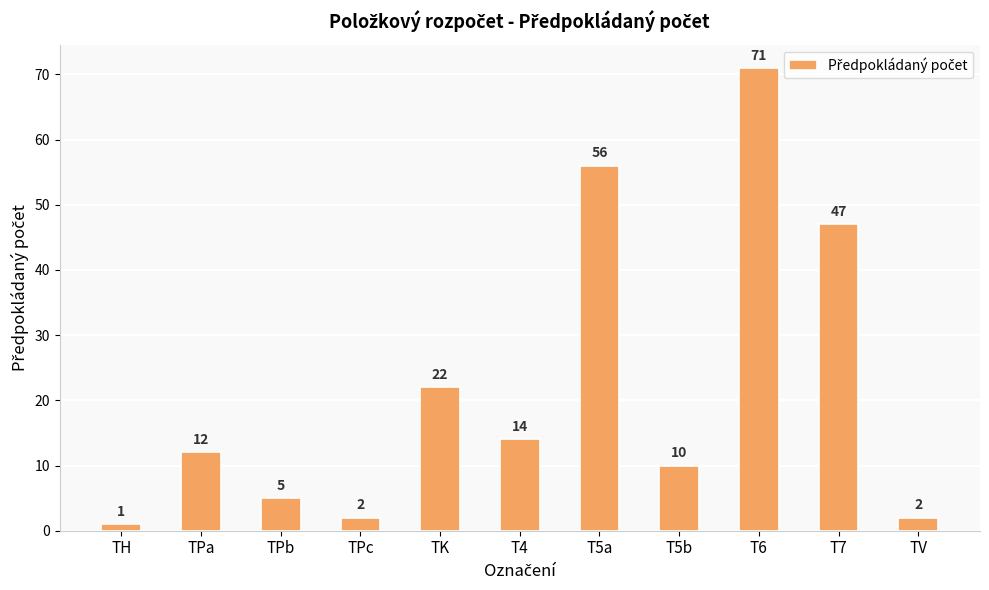

What is the label of the 3rd bar from the left?

TPb